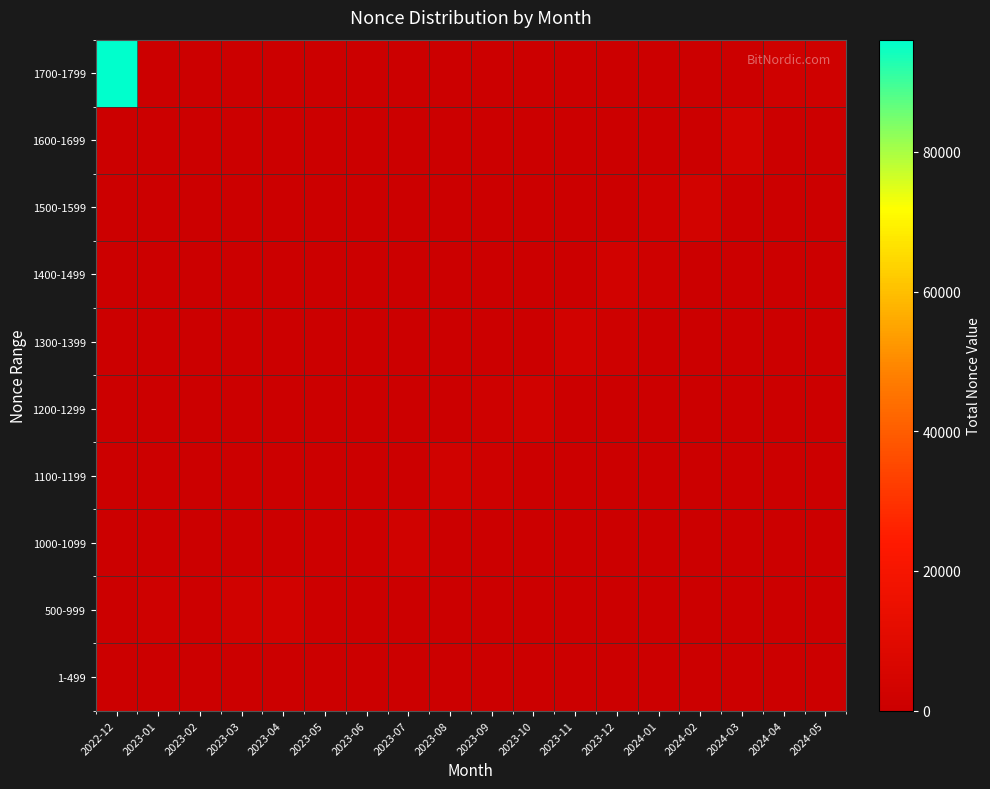

Reading left to right, what are all the values shown in this chart?

1-499: 2022-12=0	2023-01=0	2023-02=0	2023-03=0	2023-04=6	2023-05=0	2023-06=0	2023-07=0	2023-08=0	2023-09=0	2023-10=0	2023-11=0	2023-12=0	2024-01=0	2024-02=0	2024-03=0	2024-04=0	2024-05=0
500-999: 2022-12=703	2023-01=1484	2023-02=782	2023-03=2520	2023-04=2788	2023-05=998	2023-06=0	2023-07=0	2023-08=0	2023-09=0	2023-10=0	2023-11=0	2023-12=0	2024-01=0	2024-02=0	2024-03=0	2024-04=0	2024-05=0
1000-1099: 2022-12=0	2023-01=0	2023-02=0	2023-03=0	2023-04=0	2023-05=1016	2023-06=1042	2023-07=2166	2023-08=0	2023-09=0	2023-10=0	2023-11=0	2023-12=0	2024-01=0	2024-02=0	2024-03=0	2024-04=0	2024-05=0
1100-1199: 2022-12=0	2023-01=0	2023-02=0	2023-03=0	2023-04=0	2023-05=0	2023-06=0	2023-07=0	2023-08=2286	2023-09=1191	2023-10=0	2023-11=0	2023-12=0	2024-01=0	2024-02=0	2024-03=0	2024-04=0	2024-05=0
1200-1299: 2022-12=0	2023-01=0	2023-02=0	2023-03=0	2023-04=0	2023-05=0	2023-06=0	2023-07=0	2023-08=0	2023-09=1223	2023-10=2542	2023-11=0	2023-12=0	2024-01=0	2024-02=0	2024-03=0	2024-04=0	2024-05=0
1300-1399: 2022-12=0	2023-01=0	2023-02=0	2023-03=0	2023-04=0	2023-05=0	2023-06=0	2023-07=0	2023-08=0	2023-09=0	2023-10=0	2023-11=2670	2023-12=1384	2024-01=0	2024-02=0	2024-03=0	2024-04=0	2024-05=0
1400-1499: 2022-12=0	2023-01=0	2023-02=0	2023-03=0	2023-04=0	2023-05=0	2023-06=0	2023-07=0	2023-08=0	2023-09=0	2023-10=0	2023-11=0	2023-12=2868	2024-01=1487	2024-02=0	2024-03=0	2024-04=0	2024-05=0
1500-1599: 2022-12=0	2023-01=0	2023-02=0	2023-03=0	2023-04=0	2023-05=0	2023-06=0	2023-07=0	2023-08=0	2023-09=0	2023-10=0	2023-11=0	2023-12=0	2024-01=1523	2024-02=3154	2024-03=0	2024-04=0	2024-05=0
1600-1699: 2022-12=0	2023-01=0	2023-02=0	2023-03=0	2023-04=0	2023-05=0	2023-06=0	2023-07=0	2023-08=0	2023-09=0	2023-10=0	2023-11=0	2023-12=0	2024-01=0	2024-02=0	2024-03=3298	2024-04=0	2024-05=0
1700-1799: 2022-12=96061	2023-01=0	2023-02=0	2023-03=0	2023-04=0	2023-05=0	2023-06=0	2023-07=0	2023-08=0	2023-09=0	2023-10=0	2023-11=0	2023-12=0	2024-01=0	2024-02=0	2024-03=0	2024-04=1705	2024-05=1740